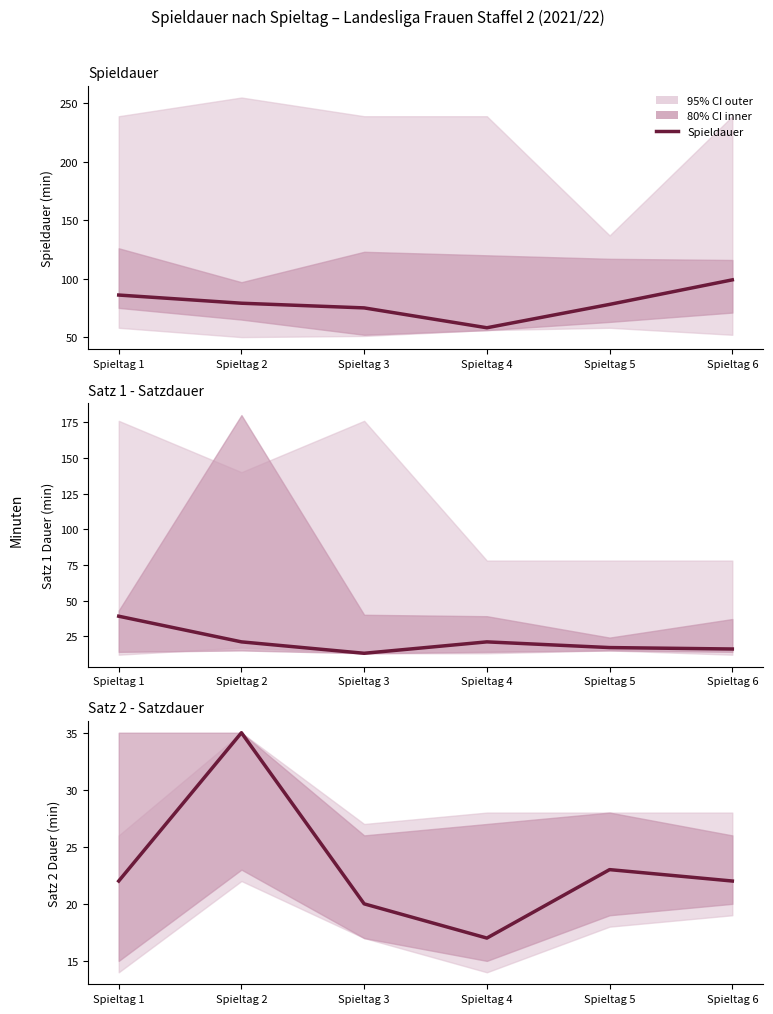

What is the smallest value displayed?

13